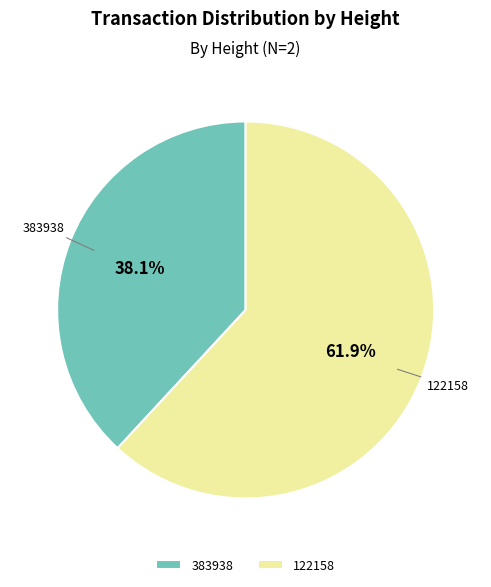

Rank the categories by value from lowest to highest.

383938, 122158